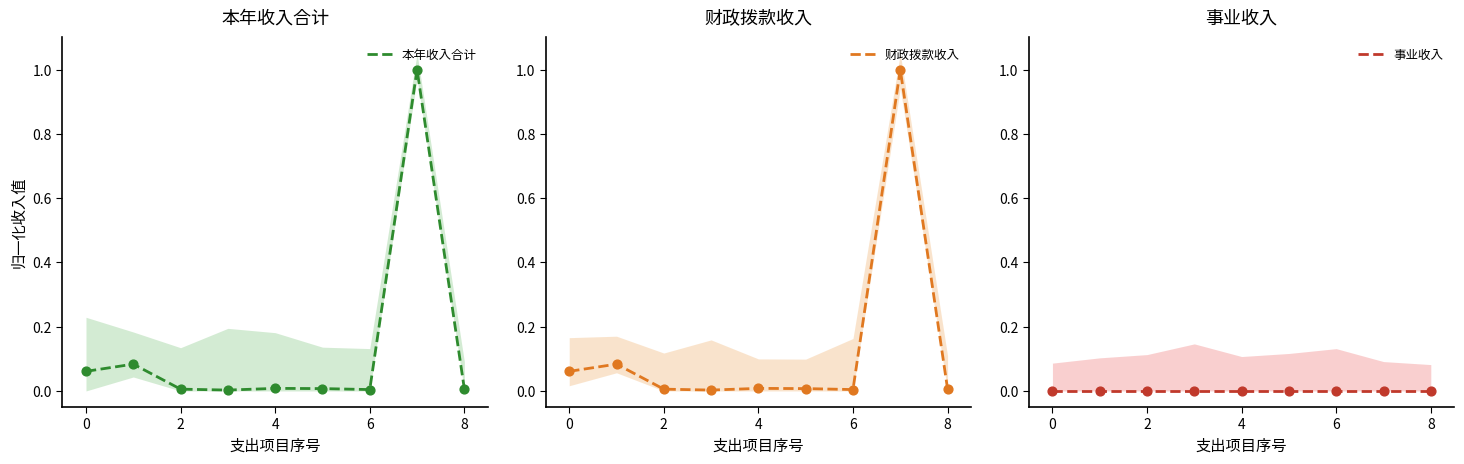

At how many categories does at least one series exceed 0?

9